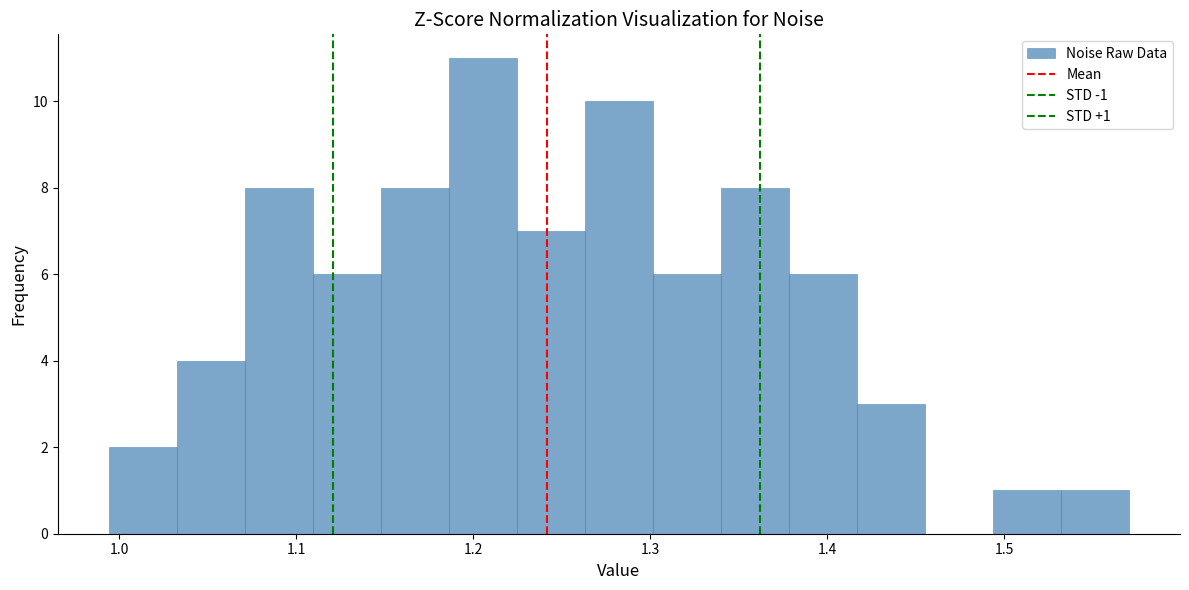

Read against the x-axis, roughly where is the centre of the tallest bar?

1.21